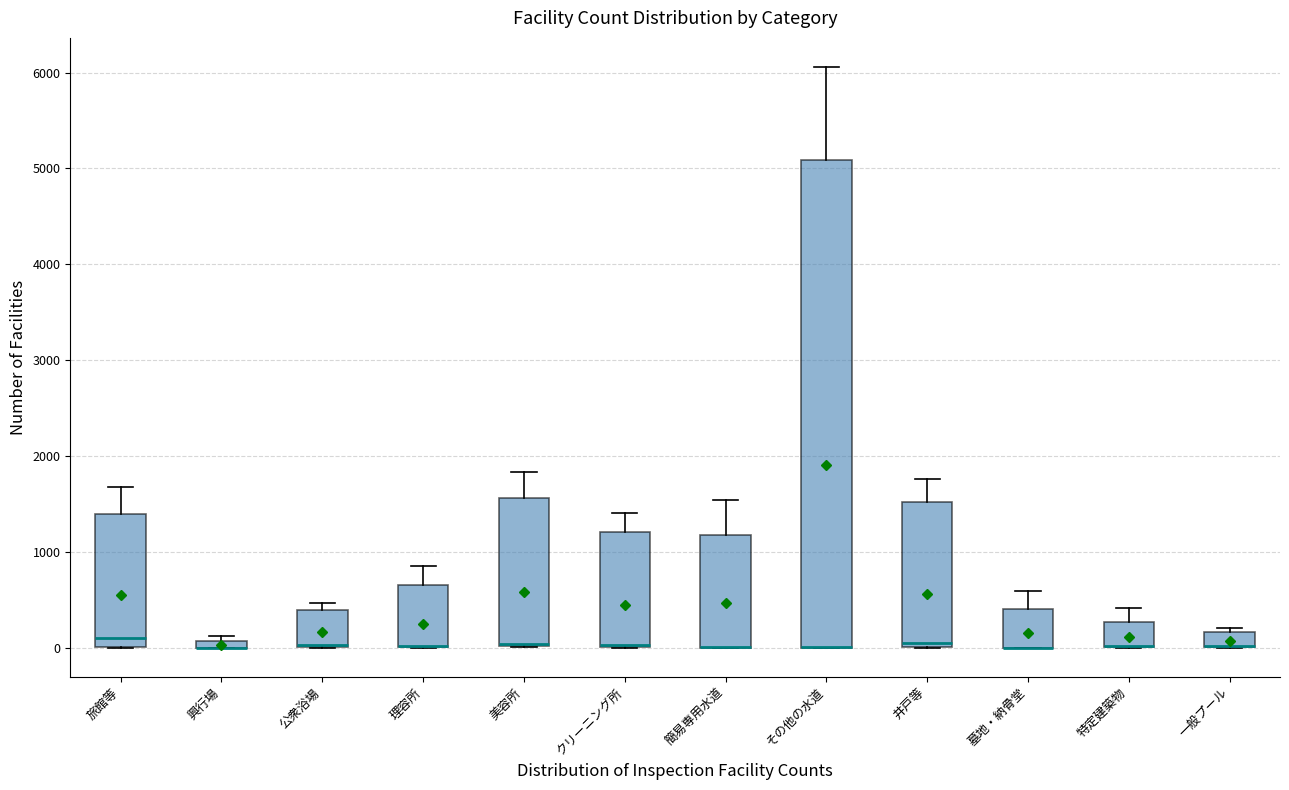

Comparing the boxes themselves (not the whiskers), which one is the tallest?

その他の水道